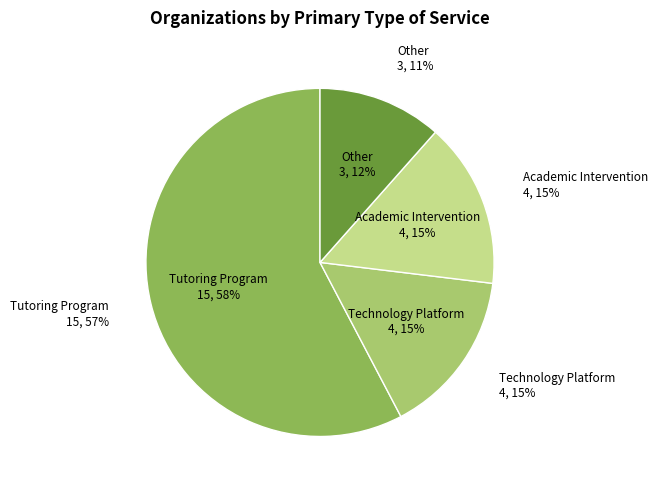

What is the change in value from Tutoring Program to Other?

-12